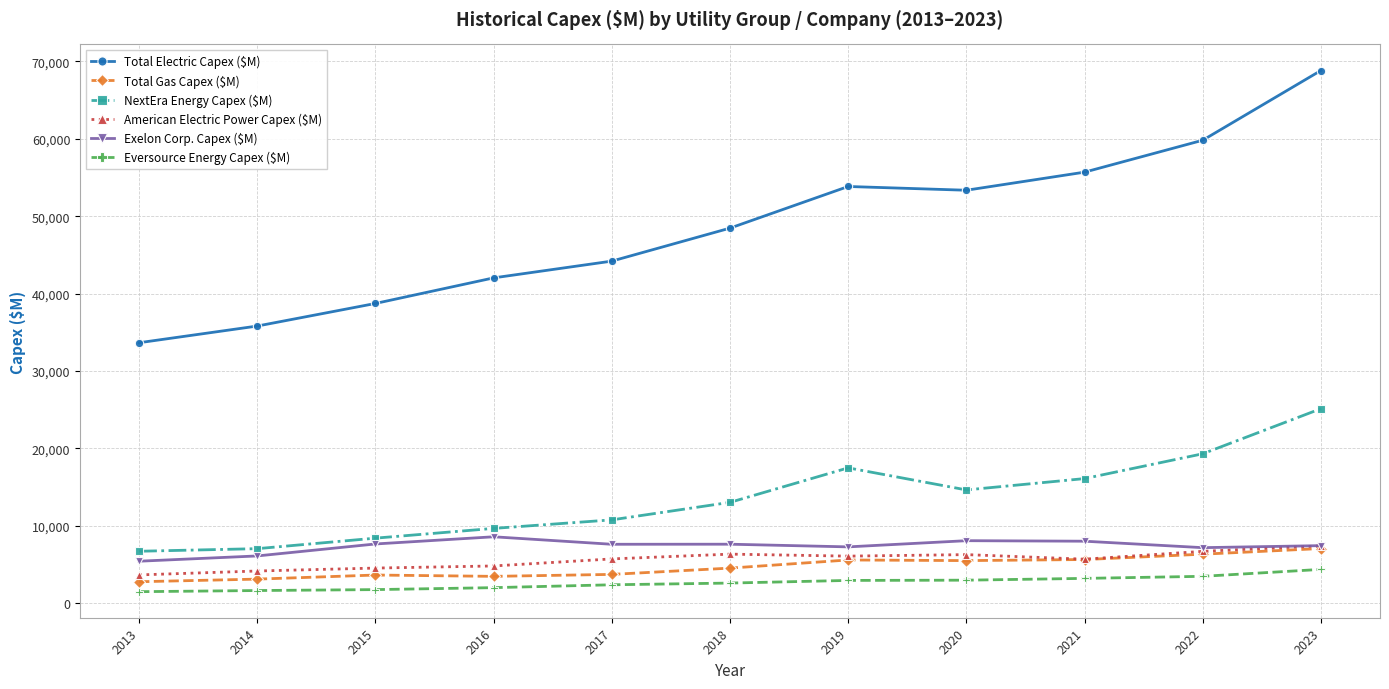

At which category is the sum across all series the highest?

2023